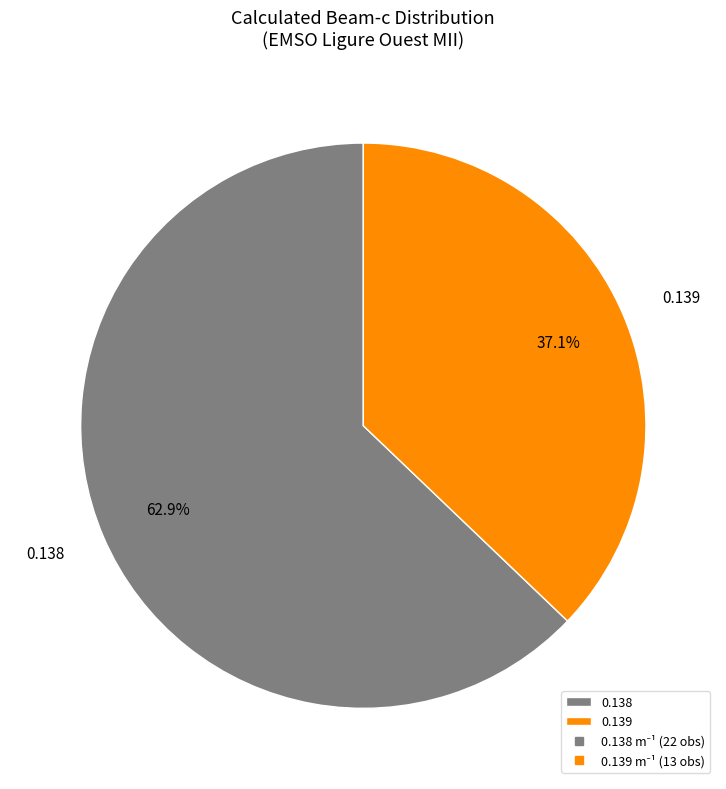

How many slices are in this pie chart?

2